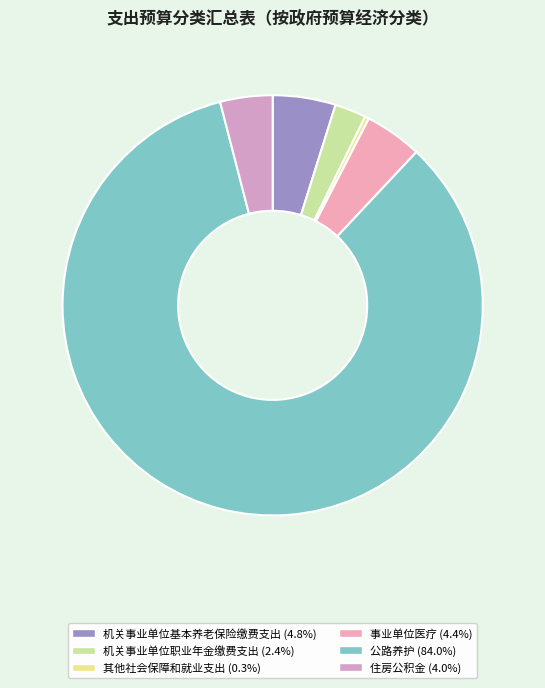

Is it true that 机关事业单位基本养老保险缴费支出 is 13% of the pie?

False